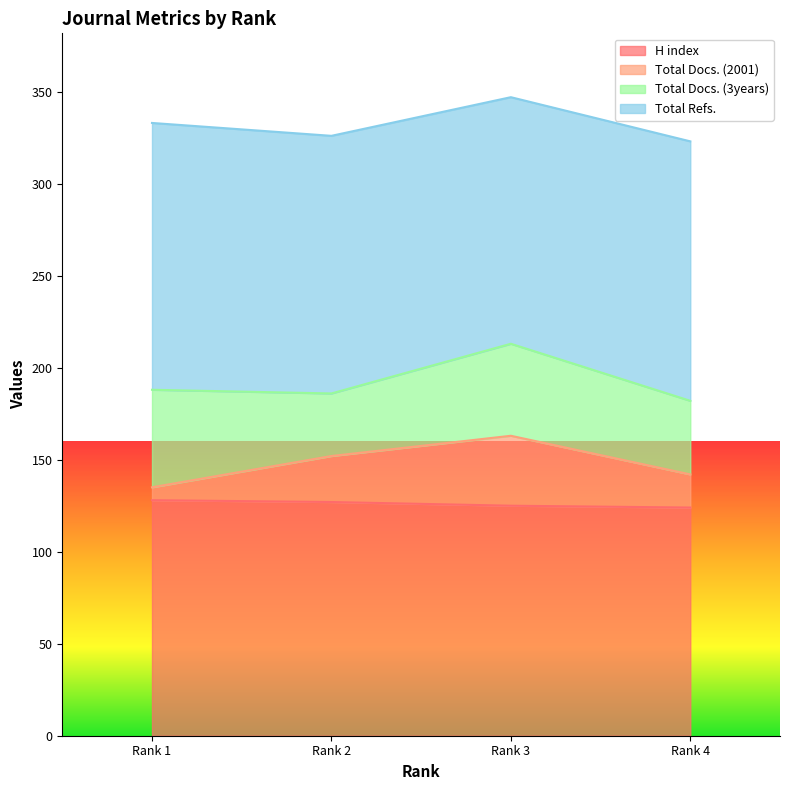

How many Total Docs. (2001) values are between 142 and 163?

3